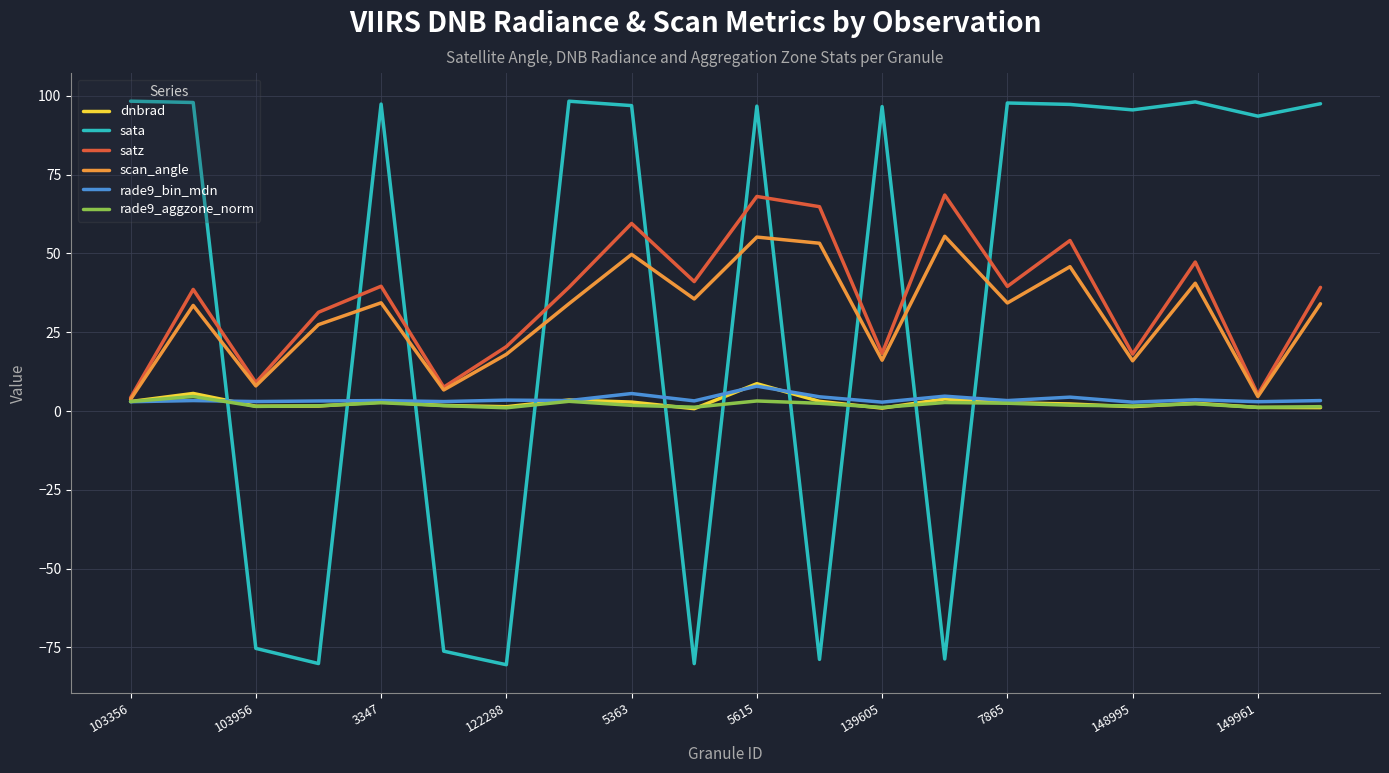

What is the minimum value shown in the chart?

-80.5